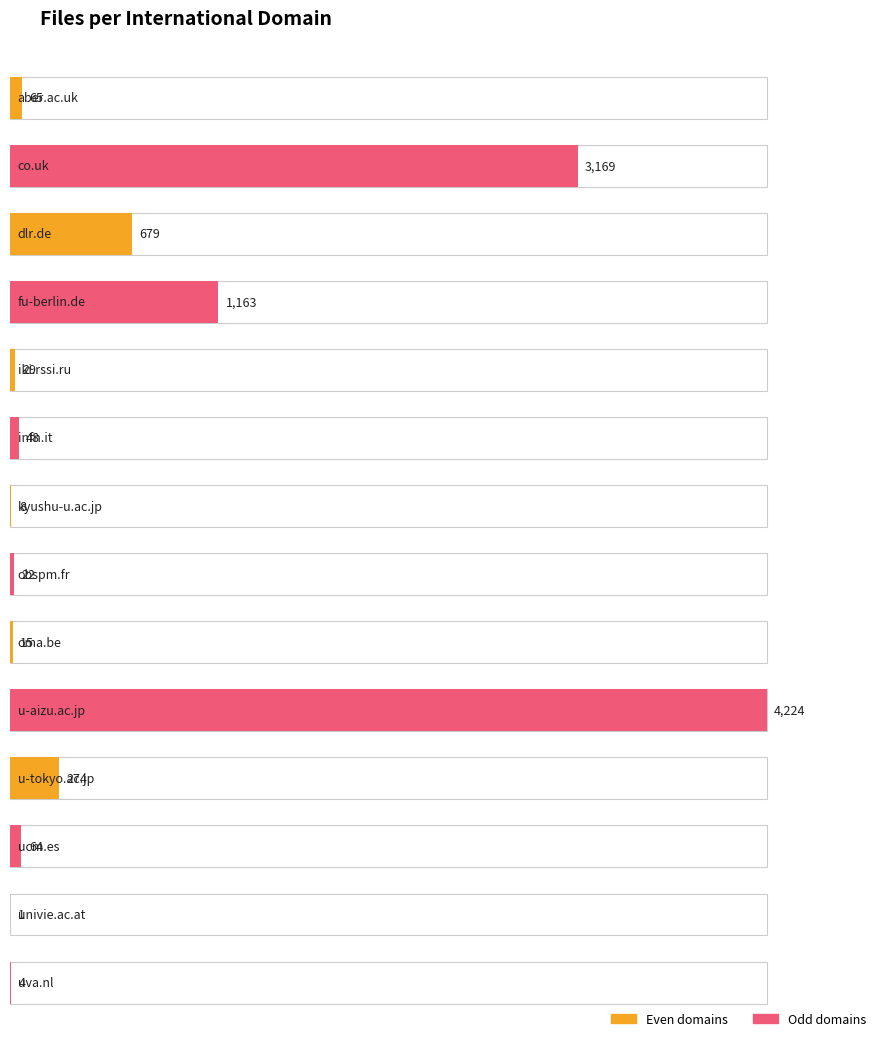

Does the chart contain any negative values?

No